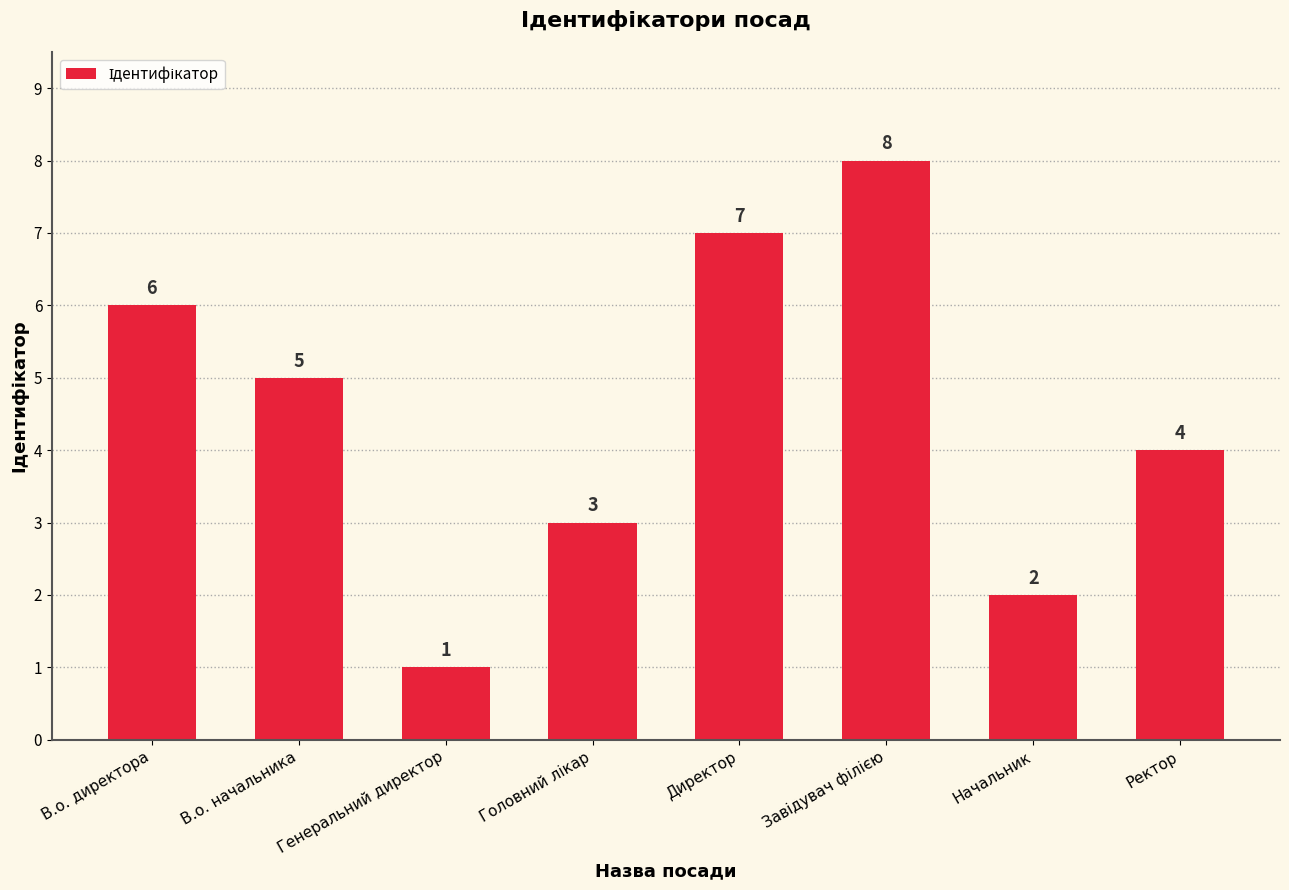

What is the maximum value shown in the chart?

8